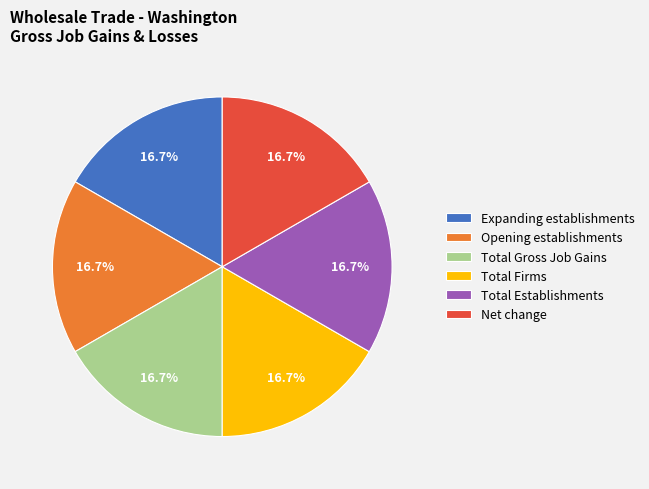

Is the sum of Net change and Total Gross Job Gains greater than half?

No